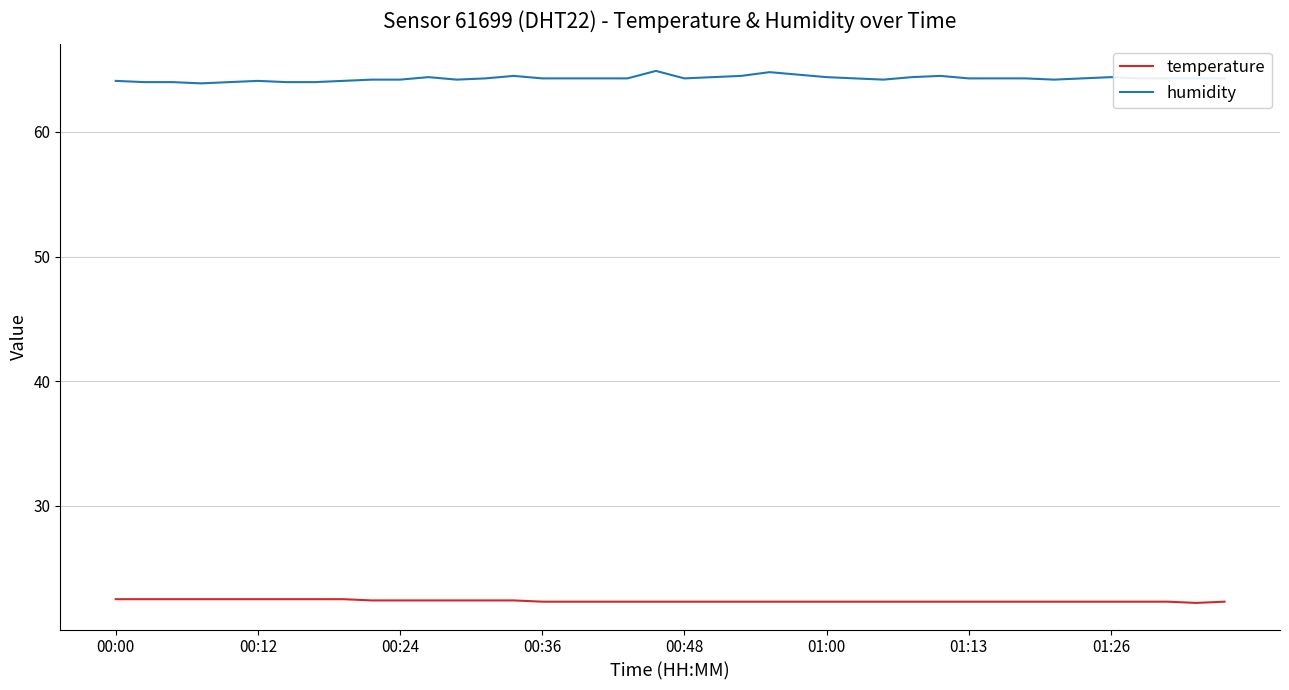

Which series has the largest total across all categories?

humidity